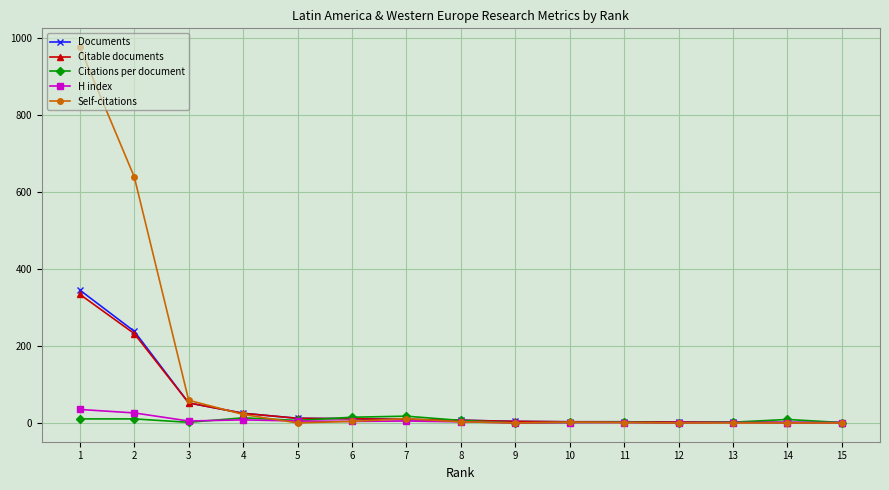

Count the number of data series in this chart.

5